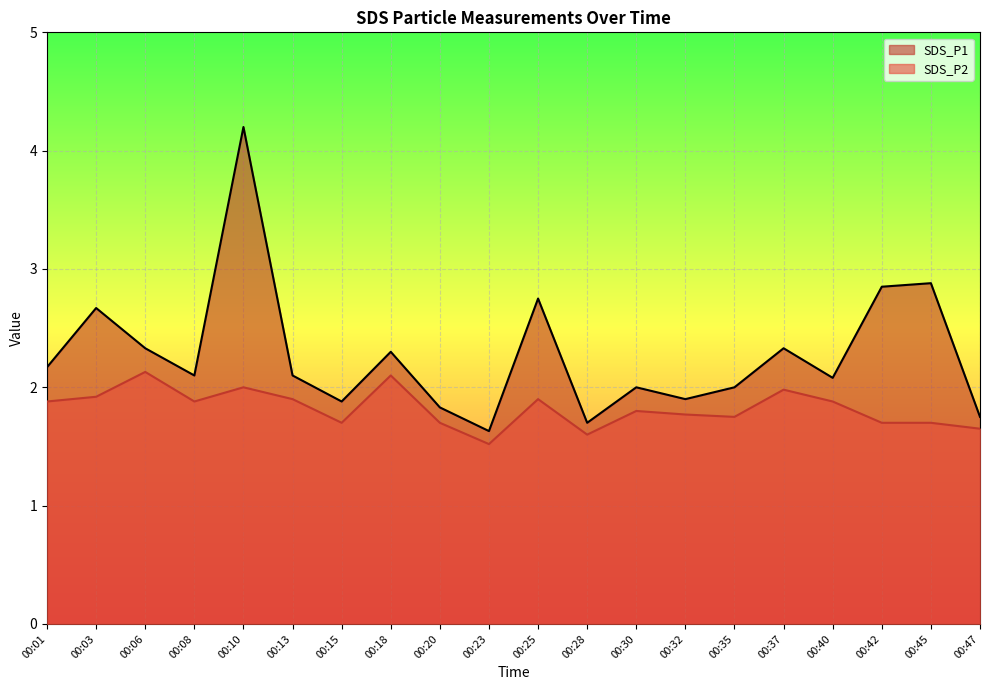

Which series has the largest total across all categories?

SDS_P1